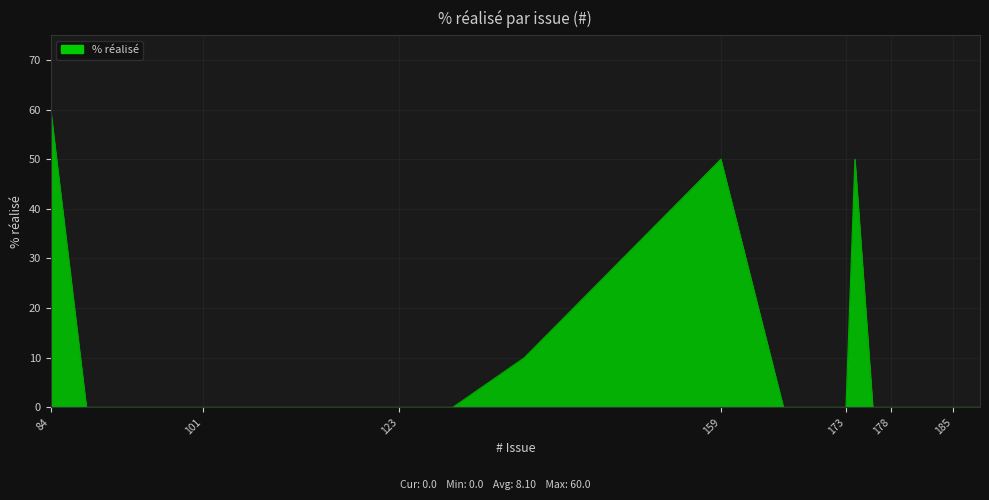

What is the greatest value displayed?

60